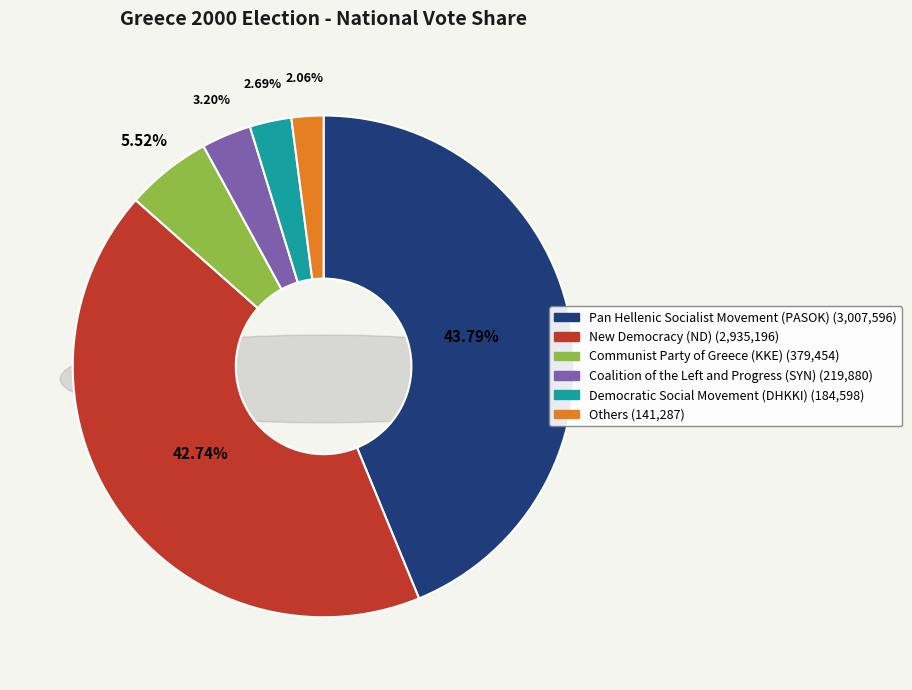

How many segments does this pie chart have?

6